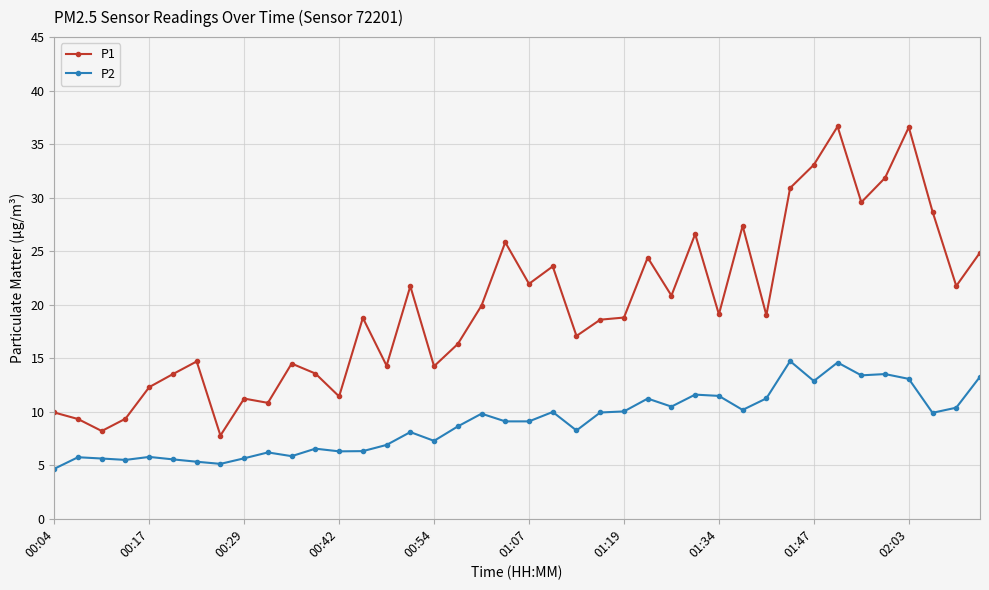

Which series has the largest range (max minus min)?

P1